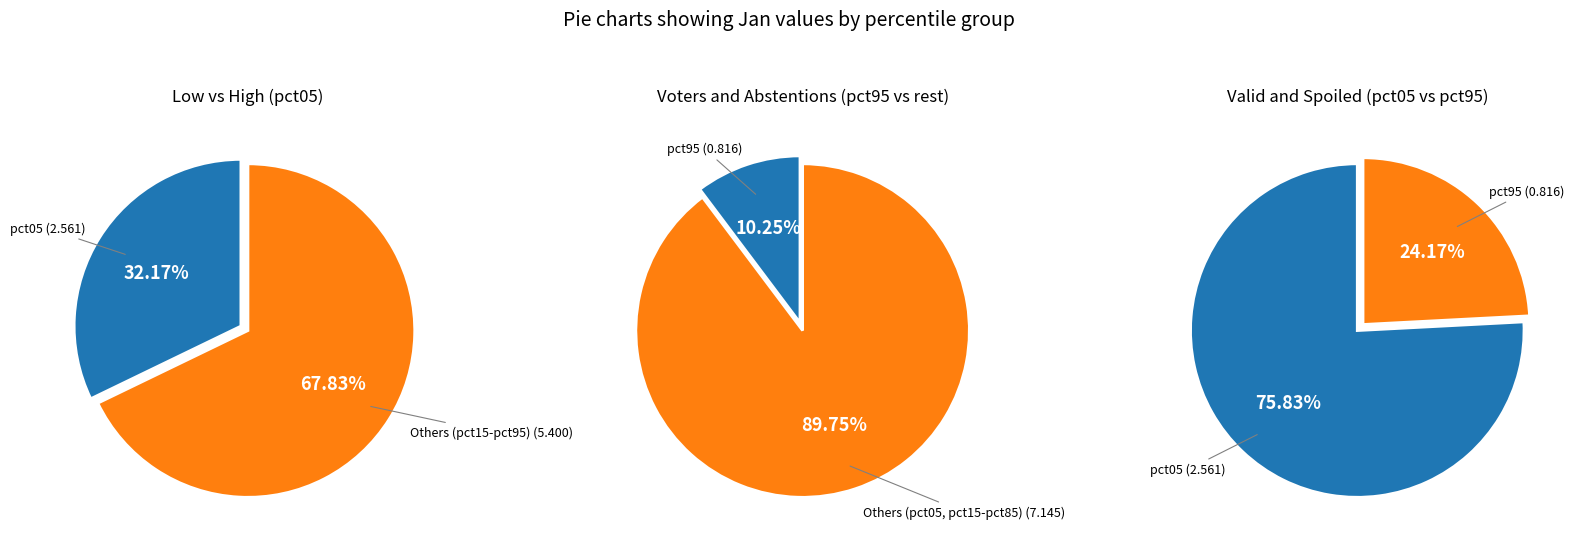

To the nearest percent, what percentage of the pie is pct25?

7%